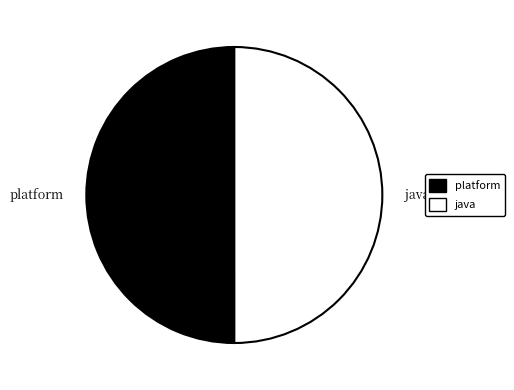

Count the number of slices in the pie.

2